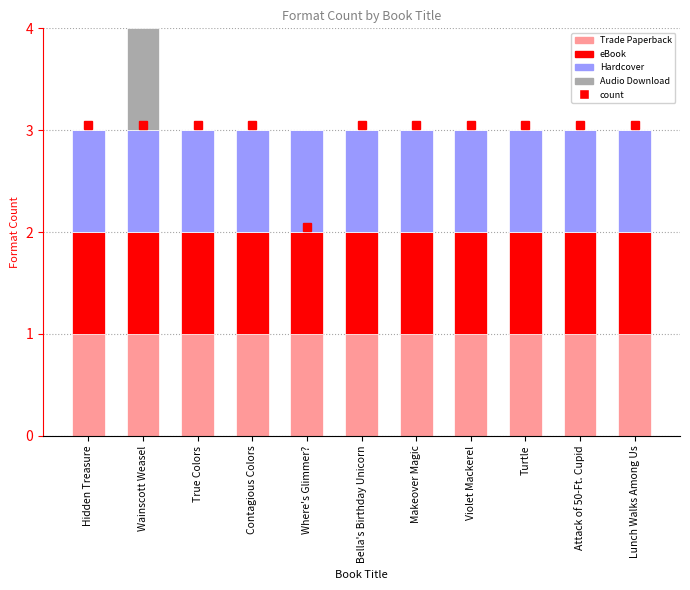

At which category is the sum across all series the highest?

Wainscott Weasel